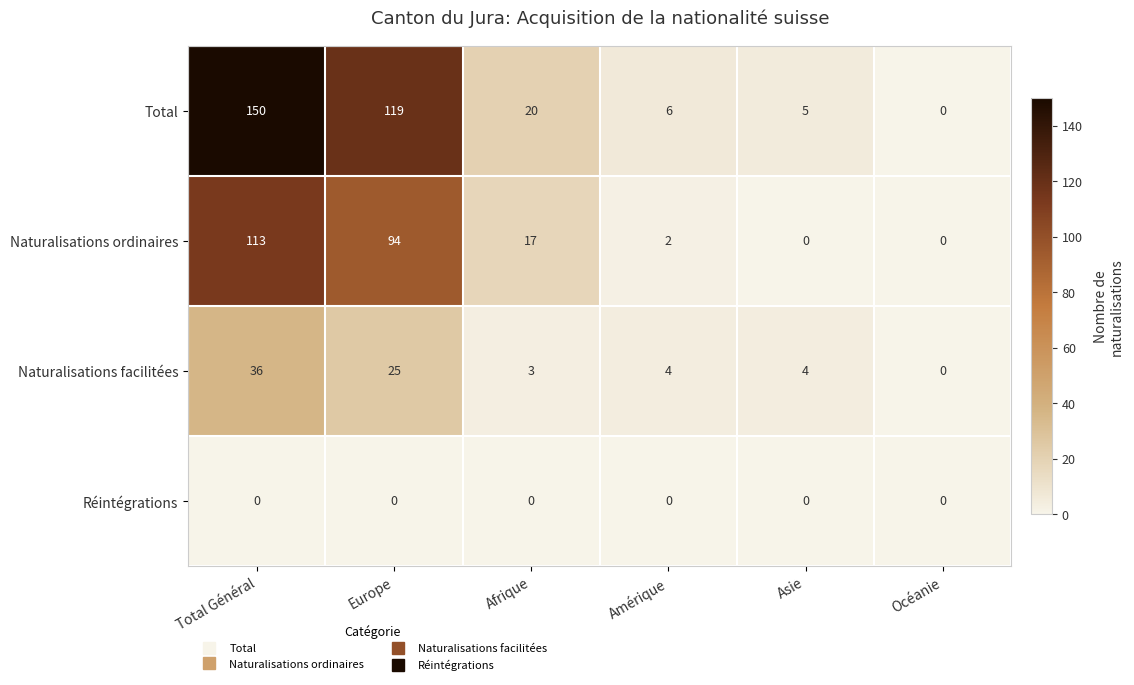

What is the greatest value displayed?

150